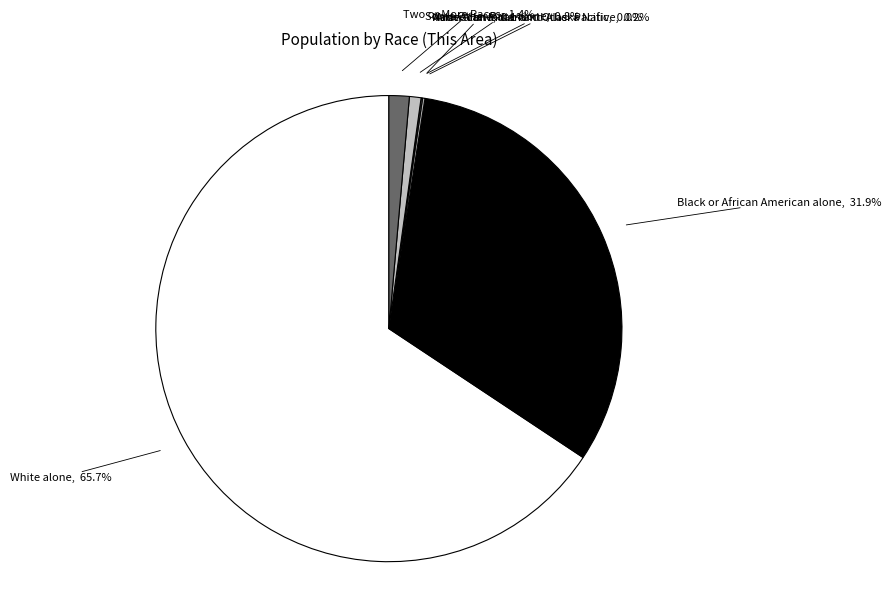

Rank the categories by value from lowest to highest.

Native Hawaiian and Other Pacific, Asian alone, American Indian and Alaska Native, Some Other Race alone, Two or More Races, Black or African American alone, White alone